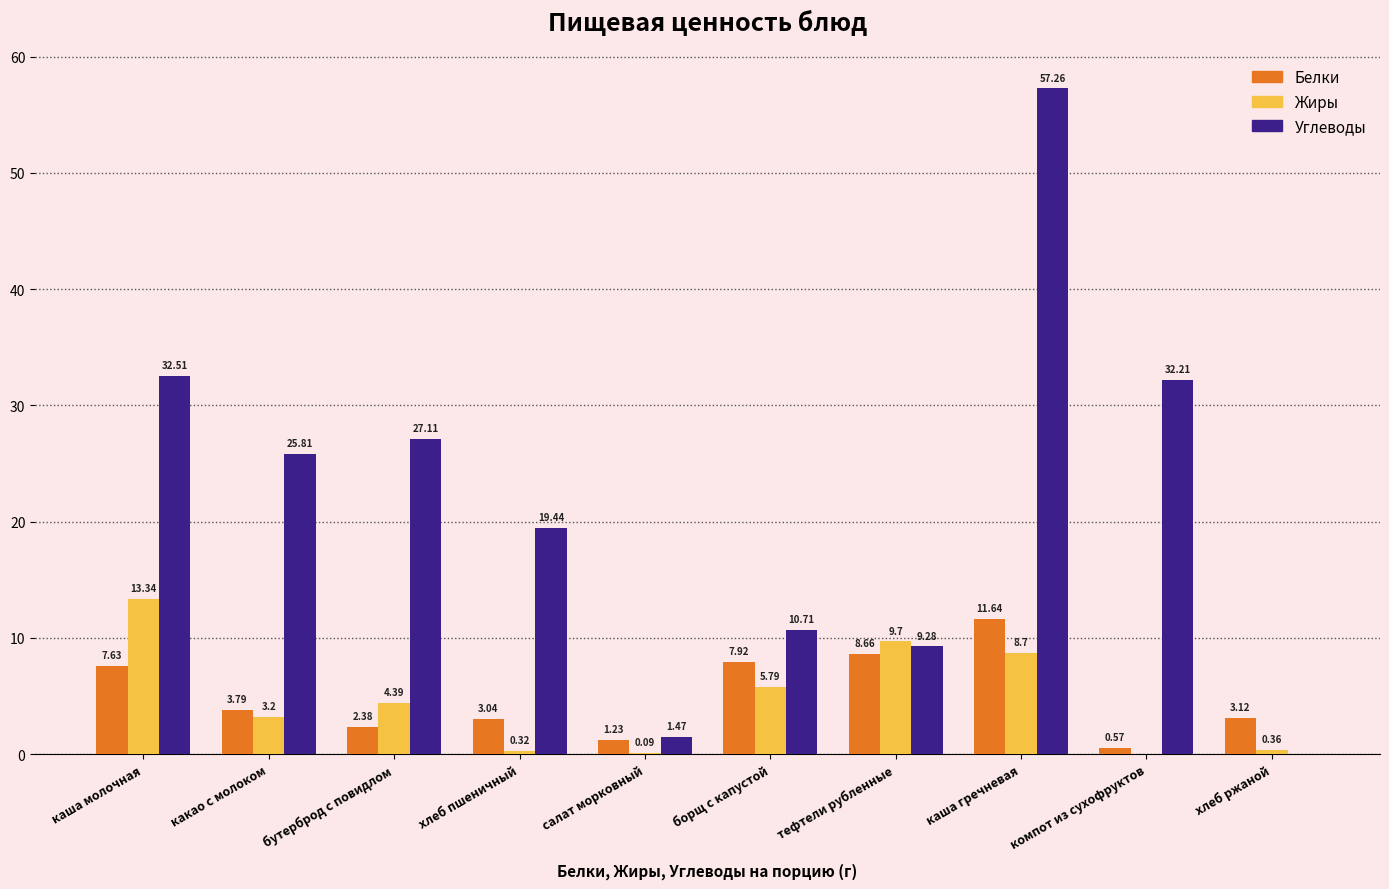

Is the value of Углеводы at каша молочная greater than the value of Белки at тефтели рубленные?

Yes